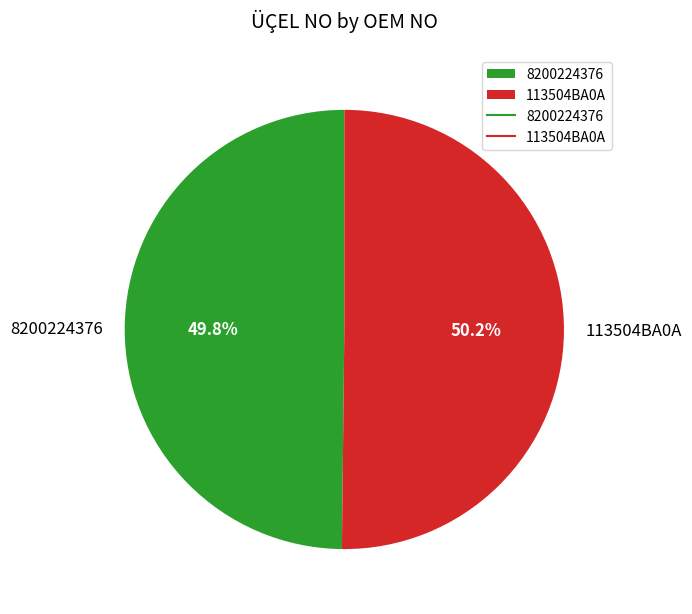

Combined, what portion of the pie is 113504BA0A and 8200224376?

100.0%